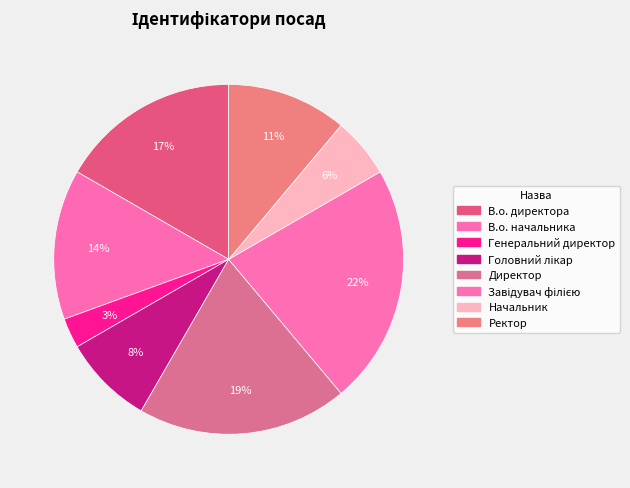

Does В.о. начальника represent more than half of the total?

No